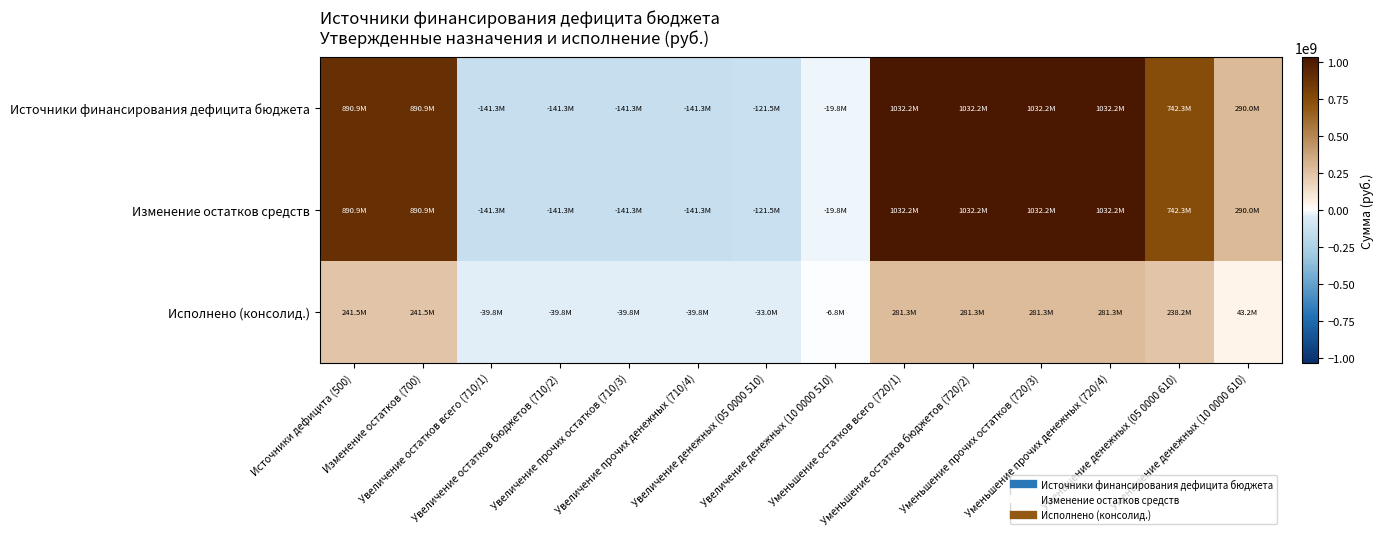

Reading left to right, transcribe all the data shown in this chart.

Источники финансирования дефицита бюджета: Источники дефицита (500)=890889055.5	Изменение остатков (700)=890889055.5	Увеличение остатков всего (710/1)=-141340084.3	Увеличение остатков бюджетов (710/2)=-141340084.3	Увеличение прочих остатков (710/3)=-141340084.3	Увеличение прочих денежных (710/4)=-141340084.3	Увеличение денежных (05 0000 510)=-121543505.0	Увеличение денежных (10 0000 510)=-19796579.3	Уменьшение остатков всего (720/1)=1032229139.8	Уменьшение остатков бюджетов (720/2)=1032229139.8	Уменьшение прочих остатков (720/3)=1032229139.8	Уменьшение прочих денежных (720/4)=1032229139.8	Уменьшение денежных (05 0000 610)=742269347.0	Уменьшение денежных (10 0000 610)=289959792.8
Изменение остатков средств: Источники дефицита (500)=890889055.5	Изменение остатков (700)=890889055.5	Увеличение остатков всего (710/1)=-141340084.3	Увеличение остатков бюджетов (710/2)=-141340084.3	Увеличение прочих остатков (710/3)=-141340084.3	Увеличение прочих денежных (710/4)=-141340084.3	Увеличение денежных (05 0000 510)=-121543505.0	Увеличение денежных (10 0000 510)=-19796579.3	Уменьшение остатков всего (720/1)=1032229139.8	Уменьшение остатков бюджетов (720/2)=1032229139.8	Уменьшение прочих остатков (720/3)=1032229139.8	Уменьшение прочих денежных (720/4)=1032229139.8	Уменьшение денежных (05 0000 610)=742269347.0	Уменьшение денежных (10 0000 610)=289959792.8
Исполнено (консолид.): Источники дефицита (500)=241525447.5	Изменение остатков (700)=241525447.5	Увеличение остатков всего (710/1)=-39805705.0	Увеличение остатков бюджетов (710/2)=-39805705.0	Увеличение прочих остатков (710/3)=-39805705.0	Увеличение прочих денежных (710/4)=-39805705.0	Увеличение денежных (05 0000 510)=-33013776.0	Увеличение денежных (10 0000 510)=-6791929.0	Уменьшение остатков всего (720/1)=281331152.5	Уменьшение остатков бюджетов (720/2)=281331152.5	Уменьшение прочих остатков (720/3)=281331152.5	Уменьшение прочих денежных (720/4)=281331152.5	Уменьшение денежных (05 0000 610)=238179404.0	Уменьшение денежных (10 0000 610)=43151748.5